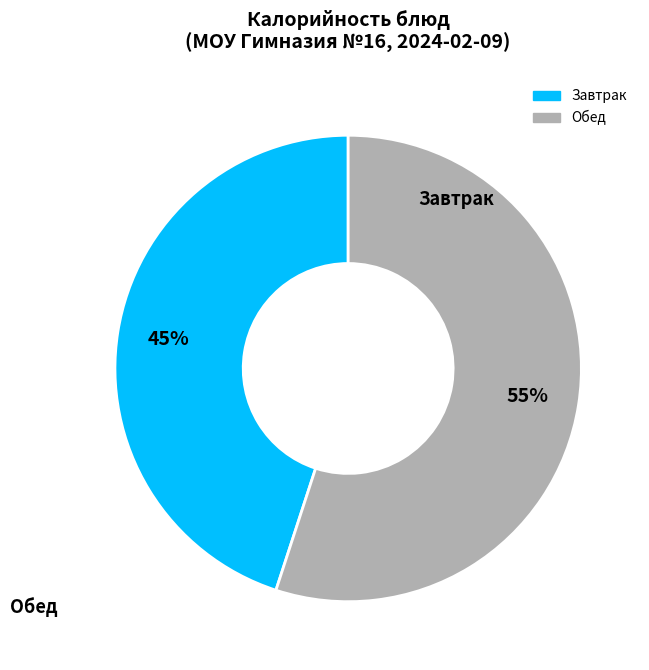

Does any single category account for the majority?

Yes